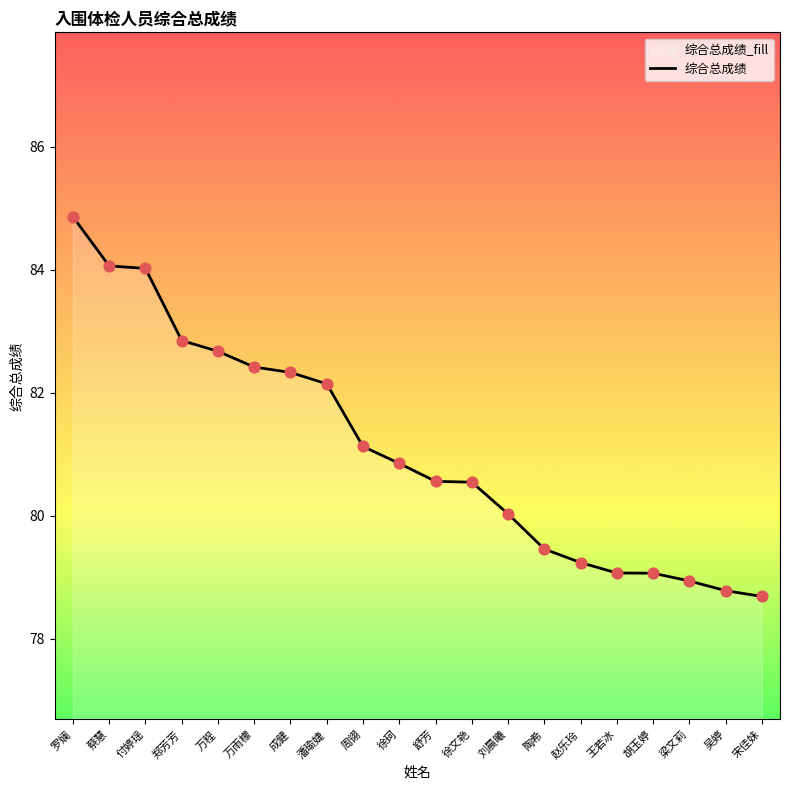

What is the ratio of the value at 付婷瑶 to the value at 万程?

1.0